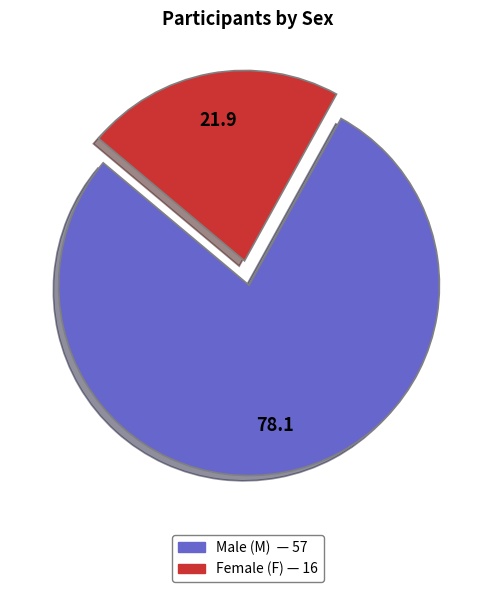

Is there a majority slice in this chart?

Yes